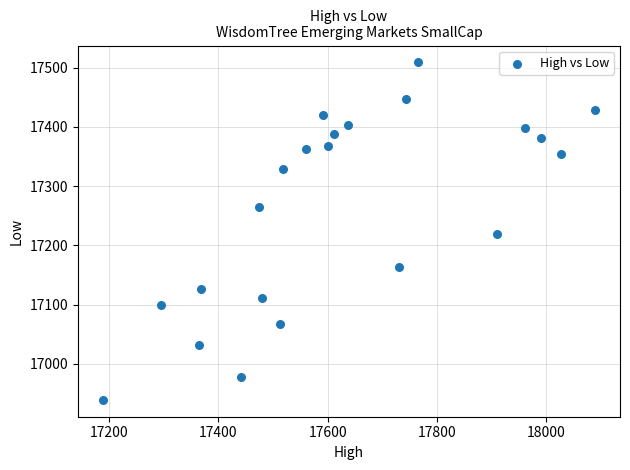

What is the range of X values (max minus min)?

902